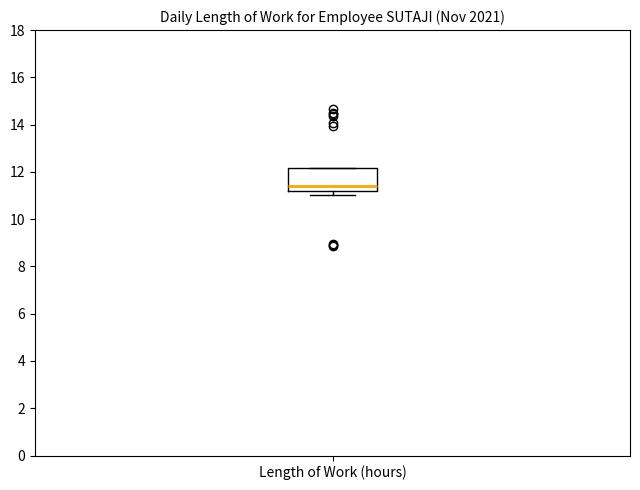

Read this box plot against the y-axis: the position of the median line, the range covered by the box, and the ends of both whiskers. The values are not printed on the chart, so give them approximately, as read against the axis.

median 11.4, box 11.2 to 12.2, whiskers 11.0 to 12.2